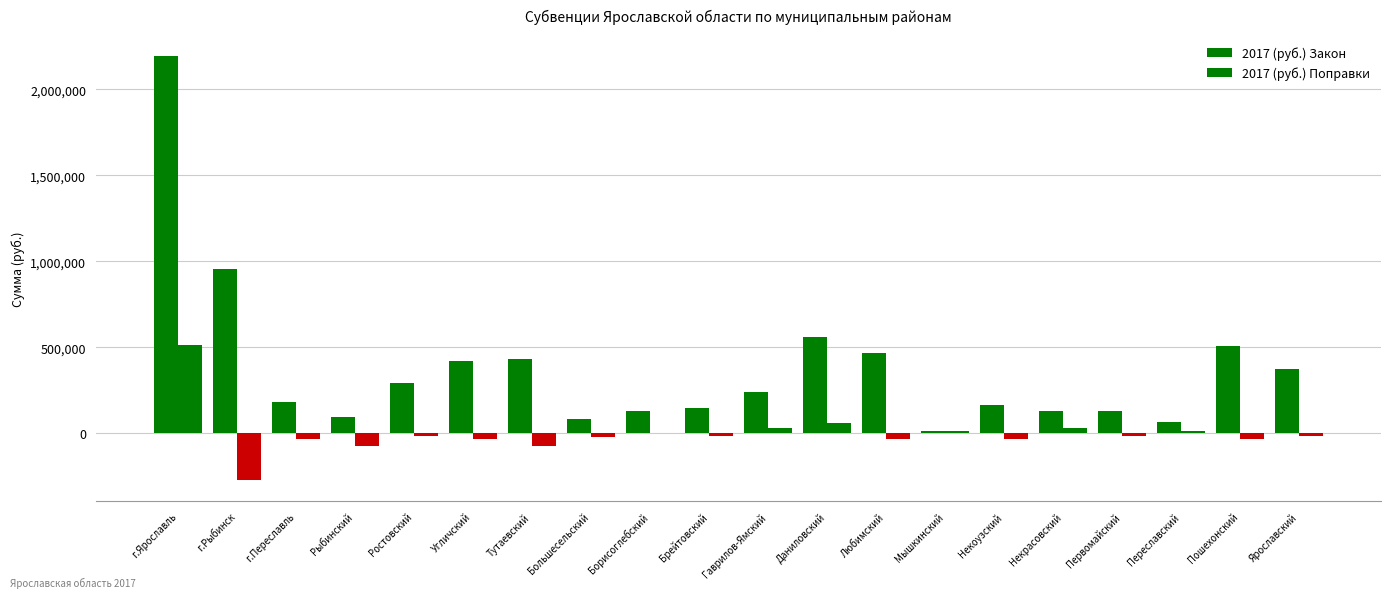

Are the bars grouped side by side (vs. stacked)?

Yes